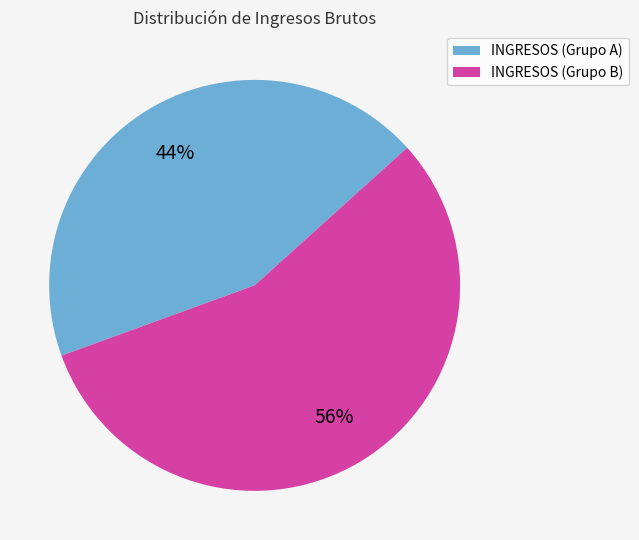

To the nearest percent, what is the average slice percentage?

50%